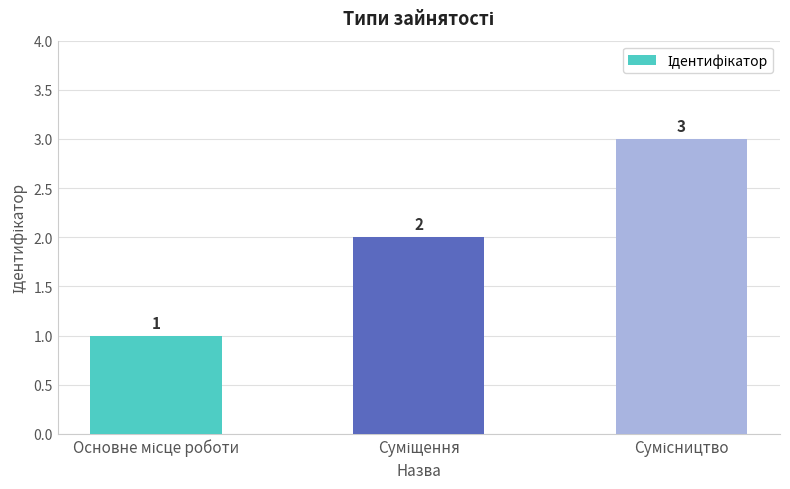

How many values are between 1 and 3?

3